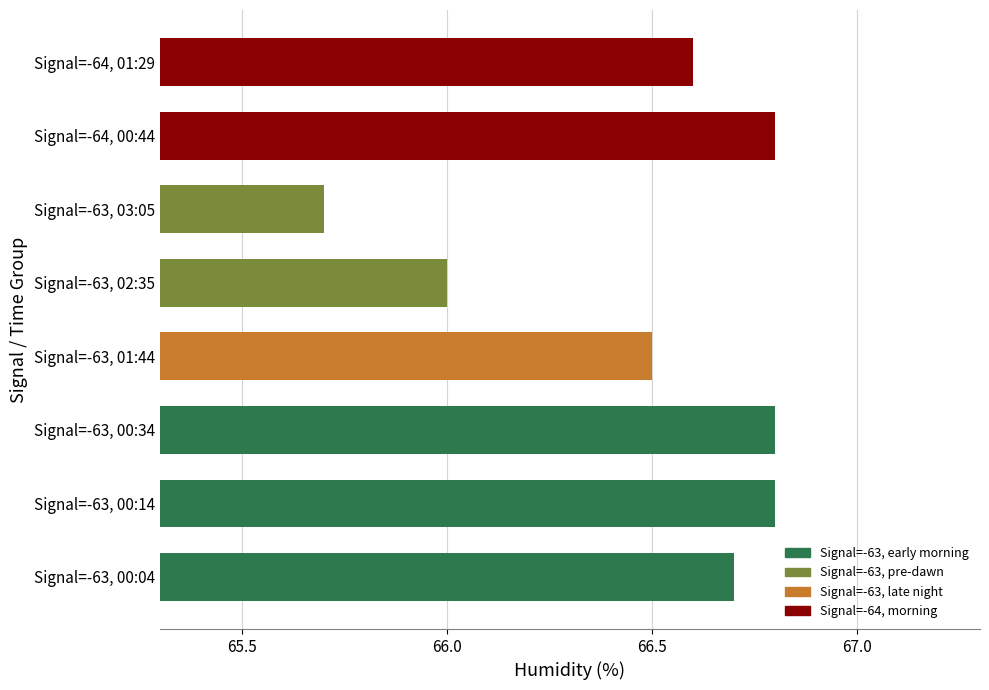

What is the average value?

66.5